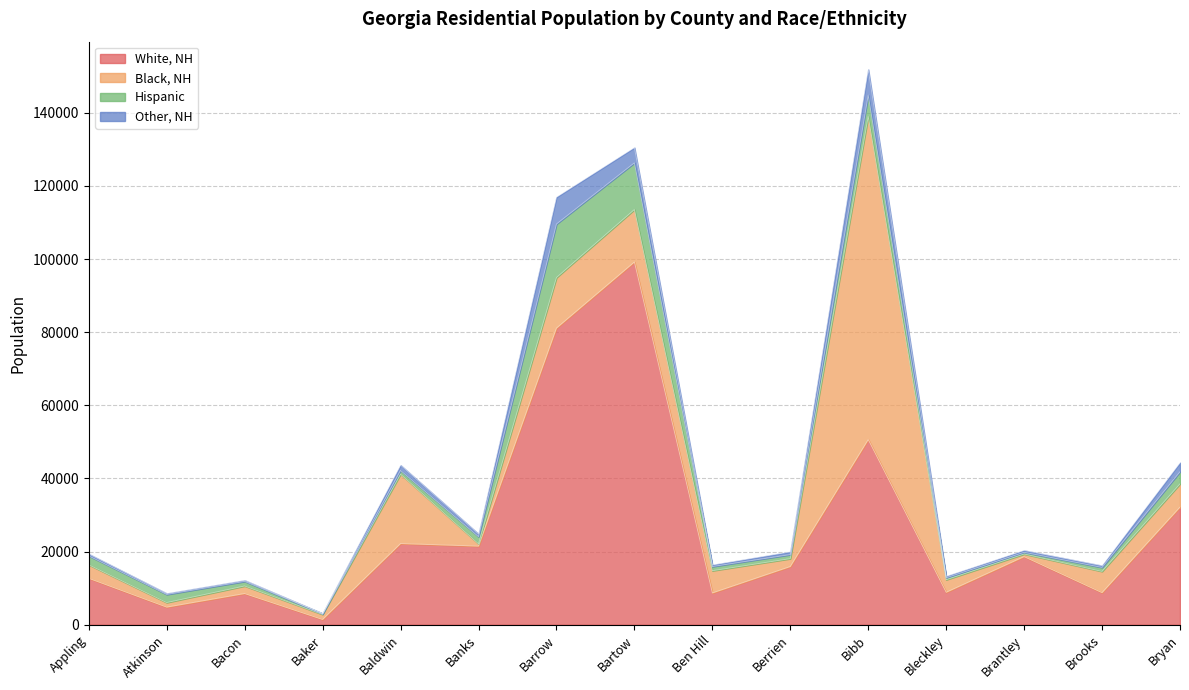

Reading left to right, transcribe all the data shown in this chart.

White, NH: Appling=12713	Atkinson=4830	Bacon=8545	Baker=1452	Baldwin=22206	Banks=21511	Barrow=81106	Bartow=99184	Ben Hill=8693	Berrien=15919	Bibb=50633	Bleckley=8877	Brantley=18638	Brooks=8783	Bryan=32162
Black, NH: Appling=3682	Atkinson=1247	Bacon=2062	Baker=1372	Baldwin=18982	Banks=631	Barrow=13821	Bartow=14358	Ben Hill=6090	Berrien=2166	Bibb=88390	Bleckley=3439	Brantley=711	Brooks=5807	Bryan=6369
Hispanic: Appling=2438	Atkinson=2210	Bacon=1256	Baker=206	Baldwin=1014	Banks=1954	Barrow=14634	Bartow=12759	Ben Hill=1137	Berrien=1103	Bibb=5796	Bleckley=543	Brantley=464	Brooks=1094	Bryan=3310
Other, NH: Appling=513	Atkinson=273	Bacon=294	Baker=76	Baldwin=1435	Banks=731	Barrow=7355	Bartow=4167	Ben Hill=441	Berrien=744	Bibb=7026	Bleckley=384	Brantley=513	Brooks=480	Bryan=2459